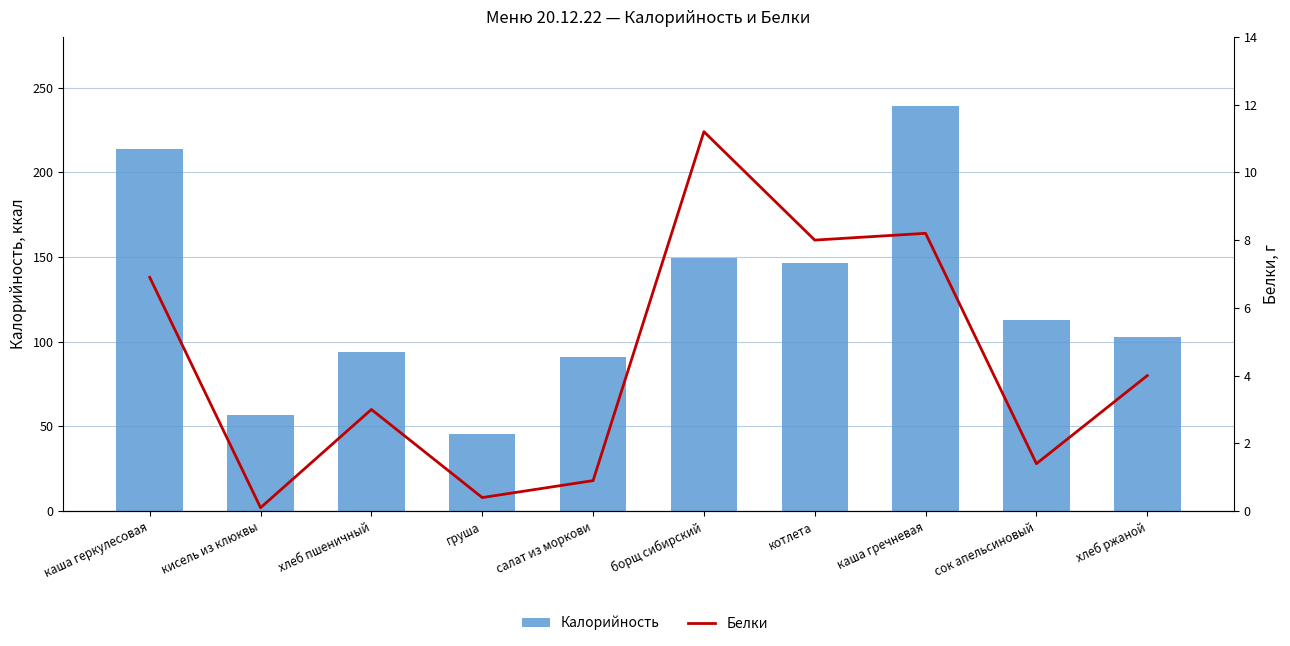

Does the chart contain any negative values?

No